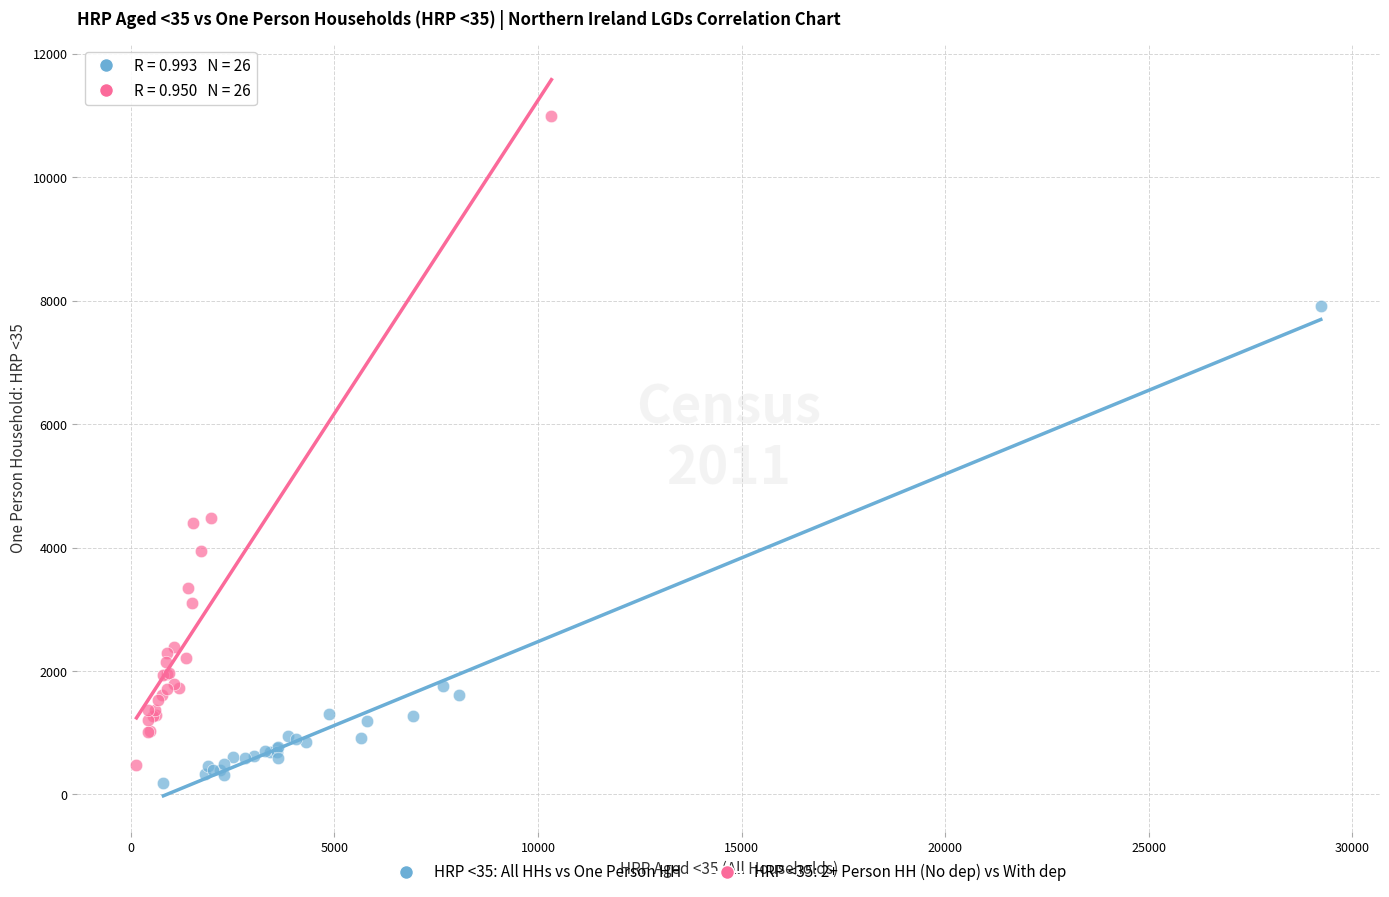

Which series has the largest Y range (max minus min)?

HRP <35: 2+ Person HH (No dep) vs With dep